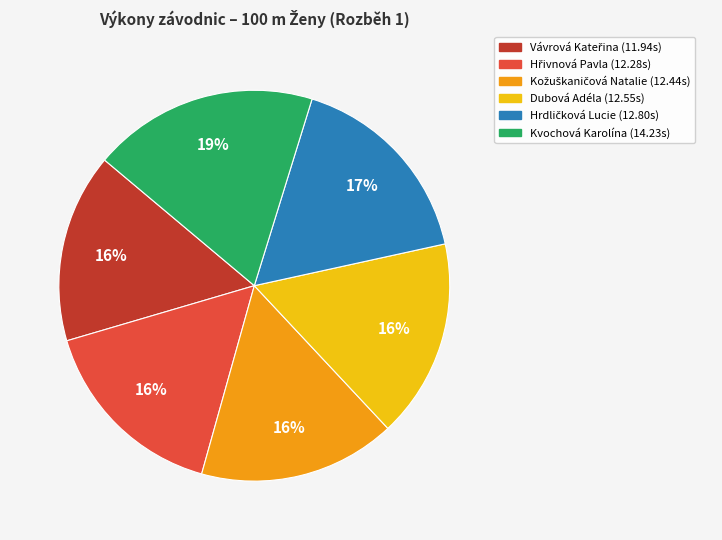

What is the largest slice in the pie chart?

Kvochová Karolína